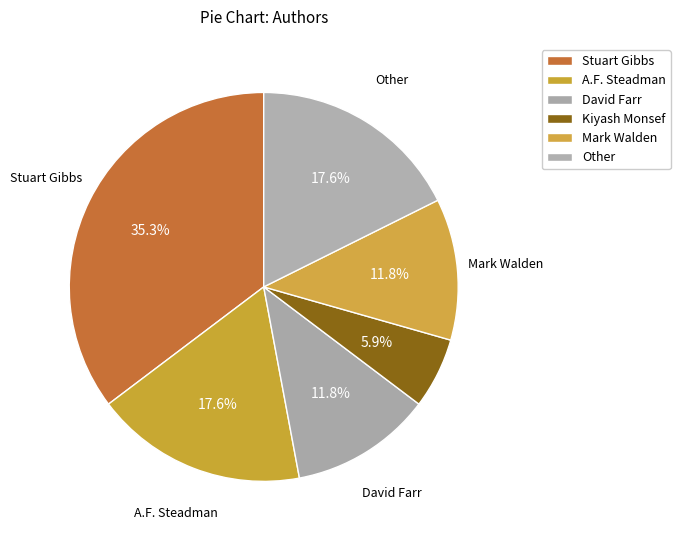

Does any single category account for the majority?

No